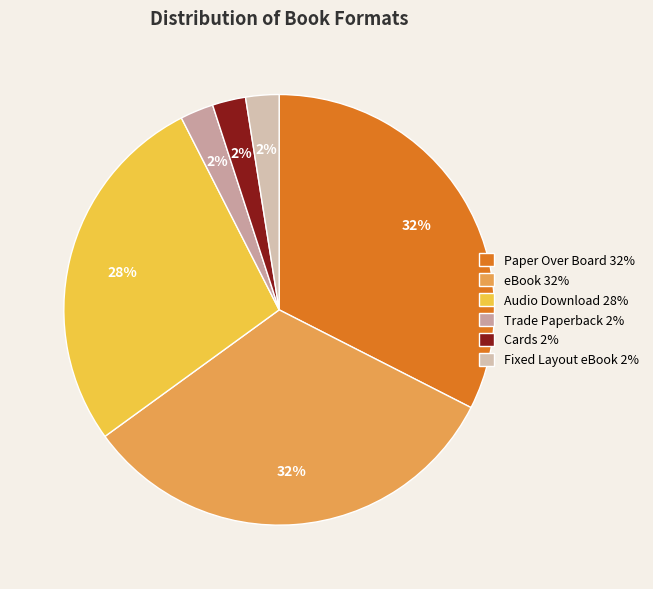

How many segments does this pie chart have?

6